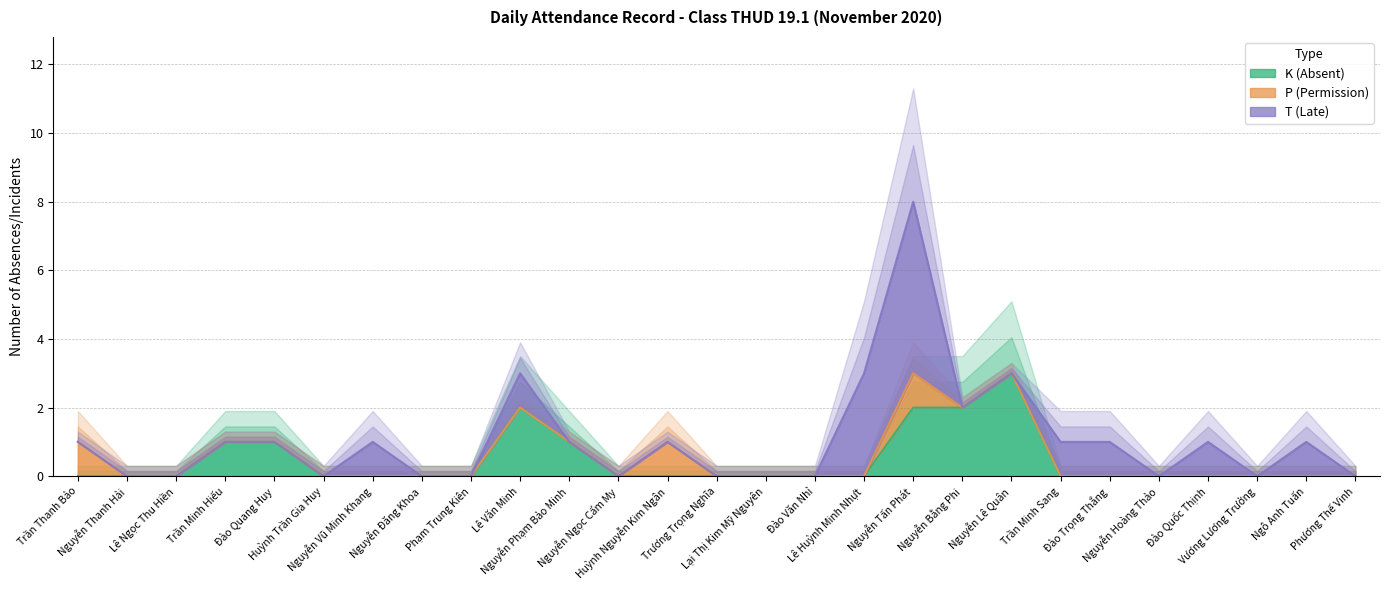

Which category has the highest value in the T (Late) series?

Nguyễn Tấn Phát